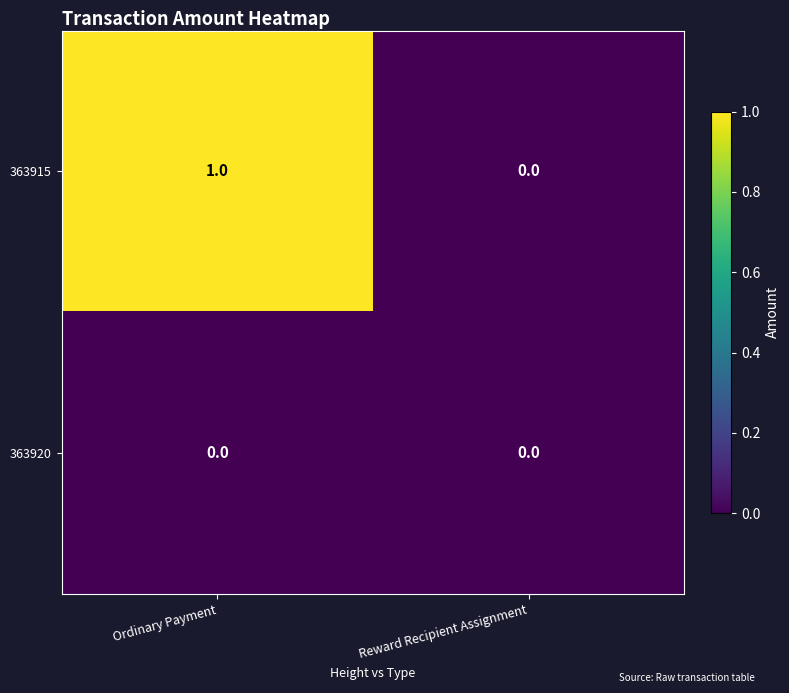

The 363915 series shows 1 at Ordinary Payment. True or false?

True